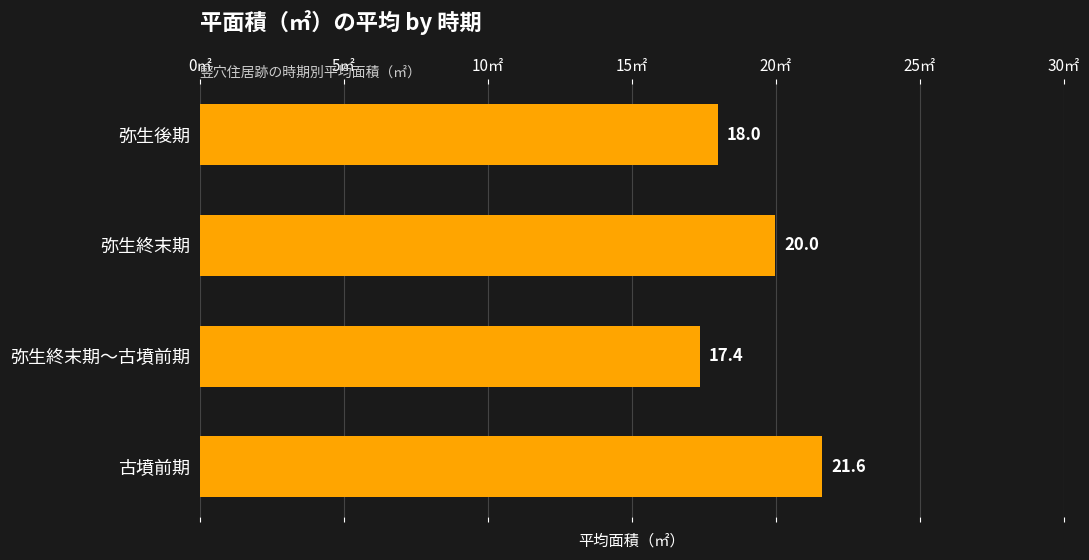

Reading top to bottom, list all the values displayed in this chart.

18.0	20.0	17.4	21.6